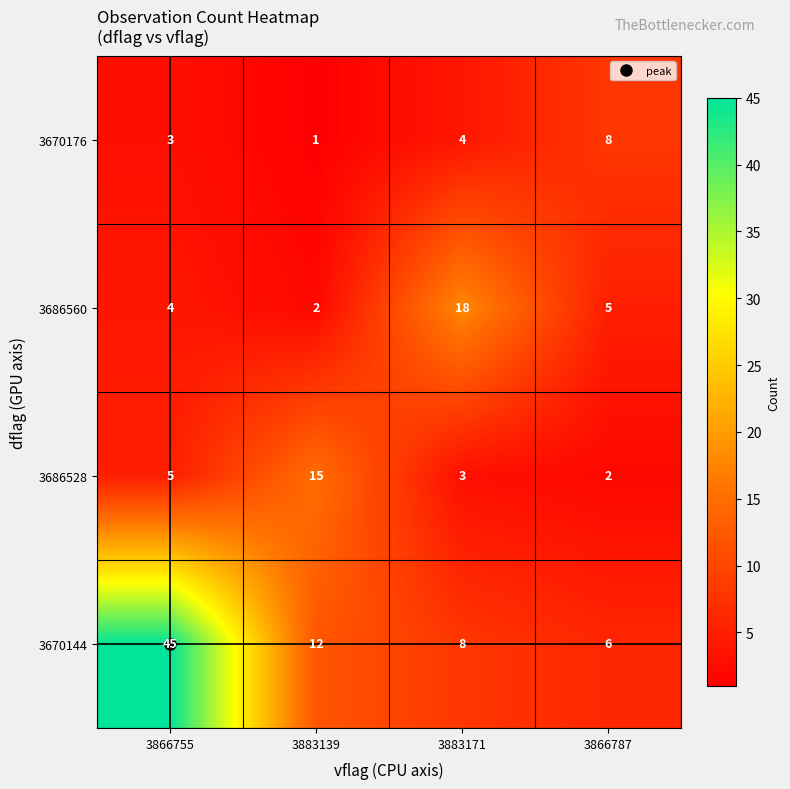

Where does the 3686560 series first go above 5?

3883171